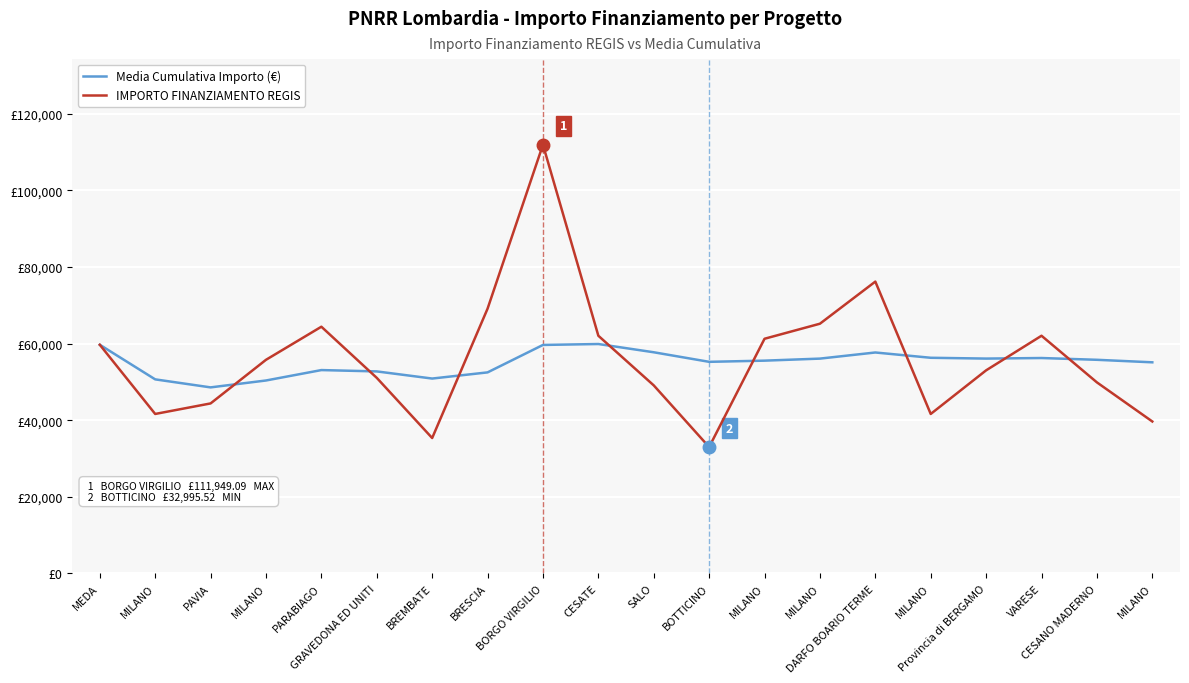

Does the chart have visible grid lines?

Yes